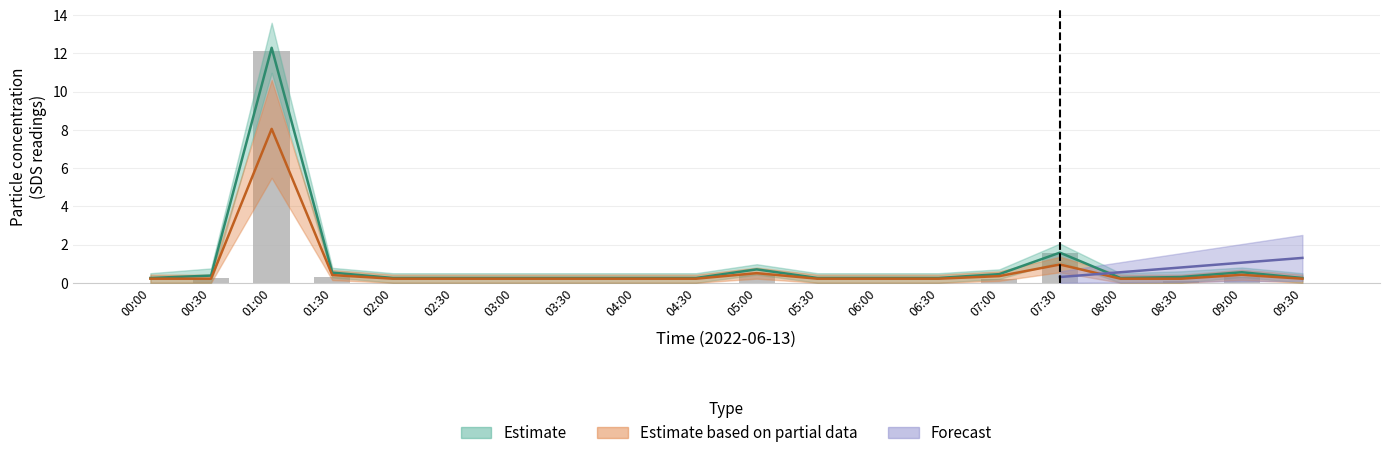

True or false: the data shows 0.4 at 09:00.

False